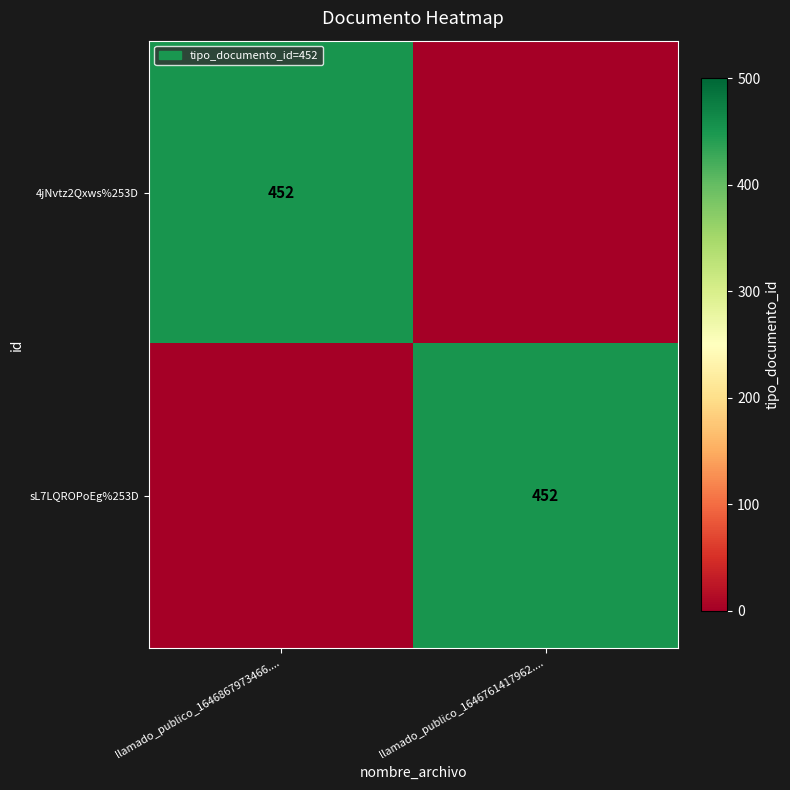

At which category is the sum across all series the highest?

llamado_publico_1646867973466....